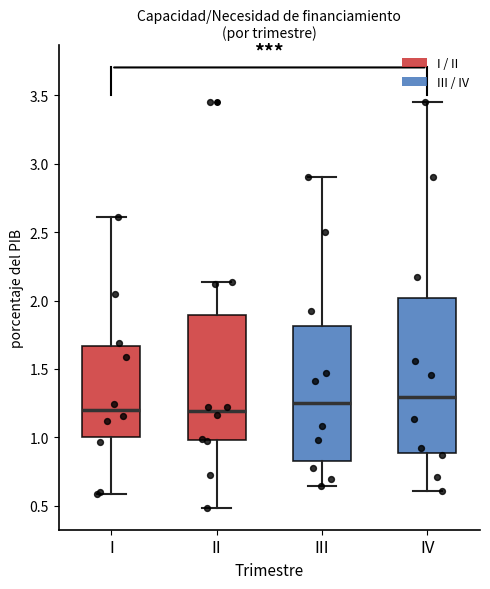

Where does the median line of the box for I sit on the y-axis? The values are not printed on the chart, so give them approximately, as read against the axis.

1.20